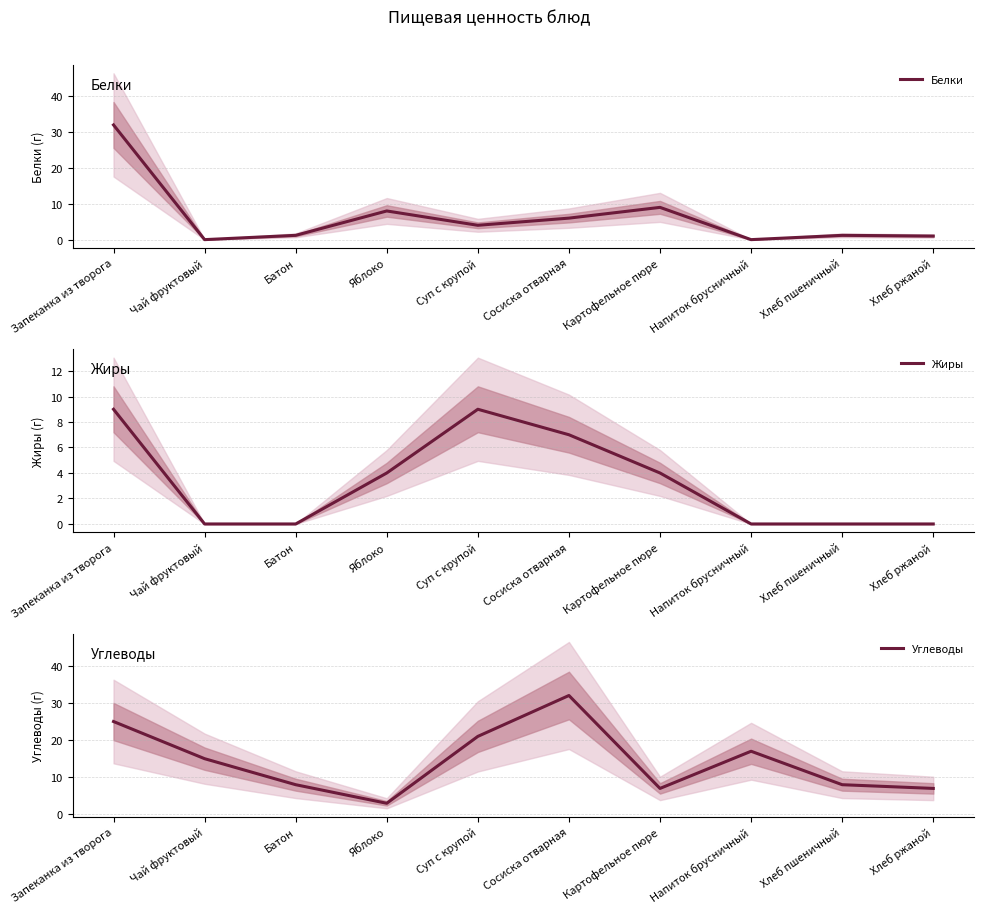

True or false: Углеводы has more than 0 points higher than both neighbors.

True